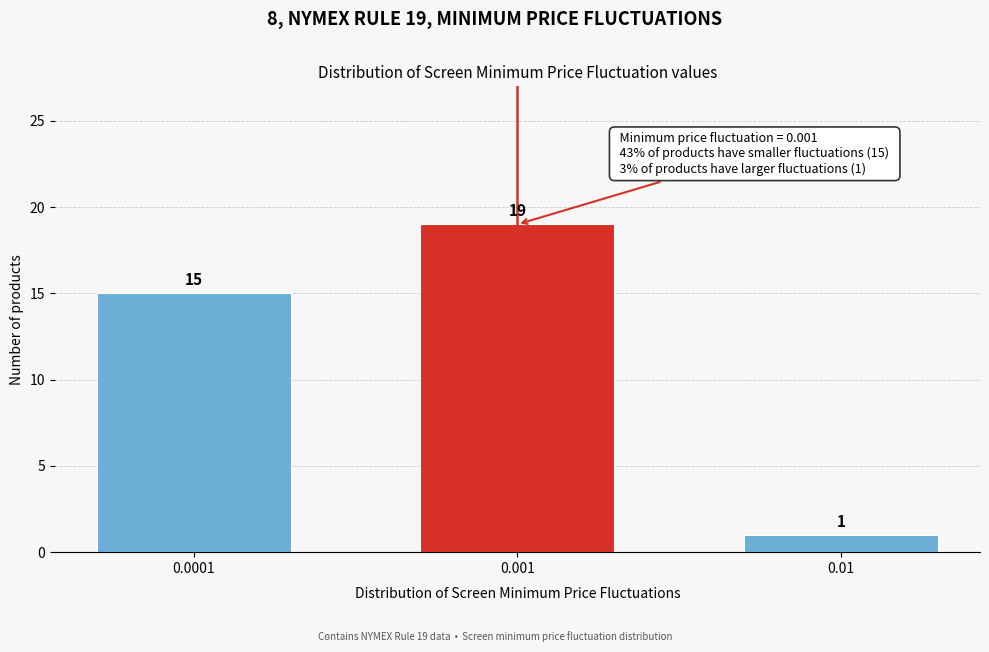

Reading left to right, list all the values displayed in this chart.

0.0001=15	0.001=19	0.01=1